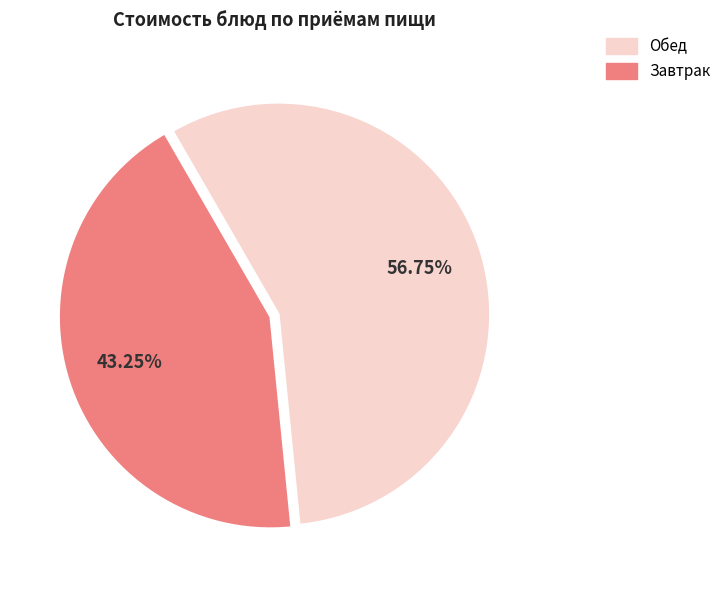

Does any single category account for the majority?

Yes